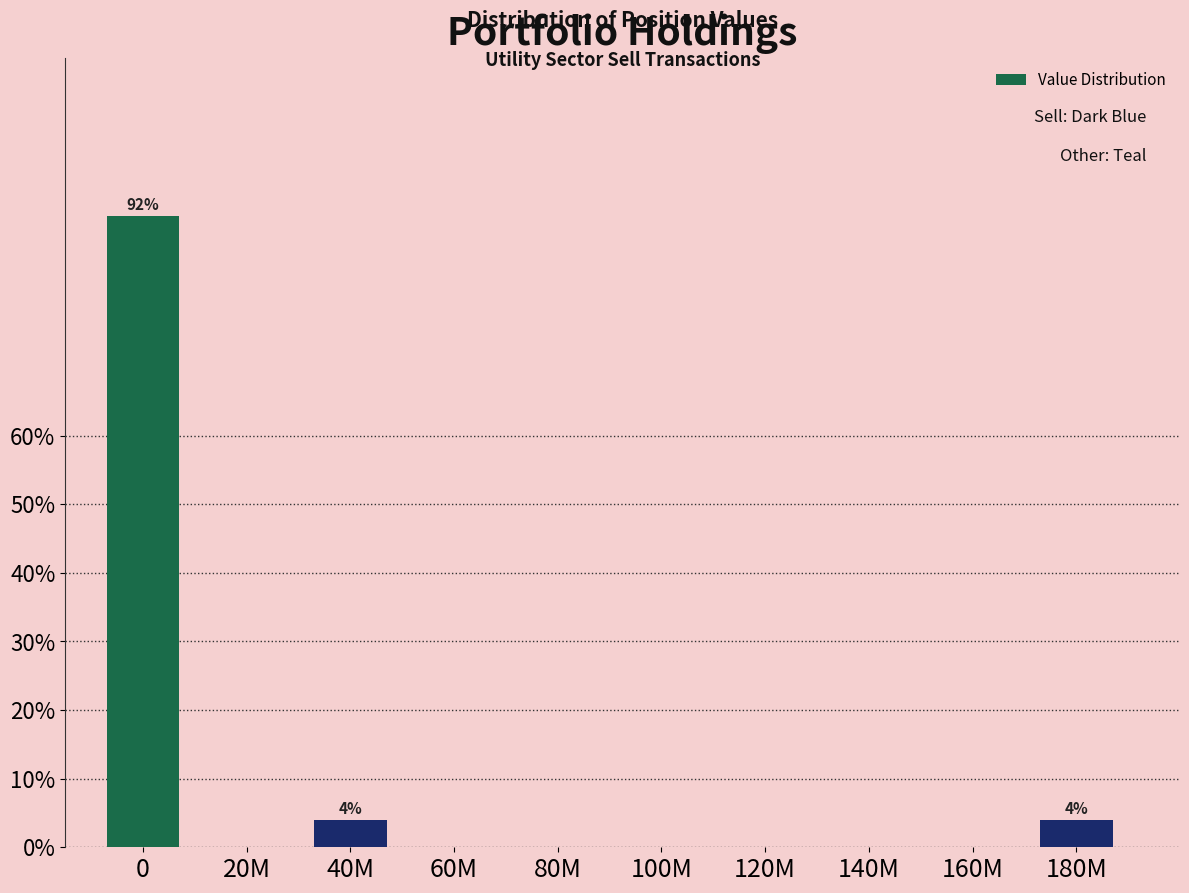

Reading left to right, transcribe all the data shown in this chart.

0=92	20M=0	40M=4	60M=0	80M=0	100M=0	120M=0	140M=0	160M=0	180M=4